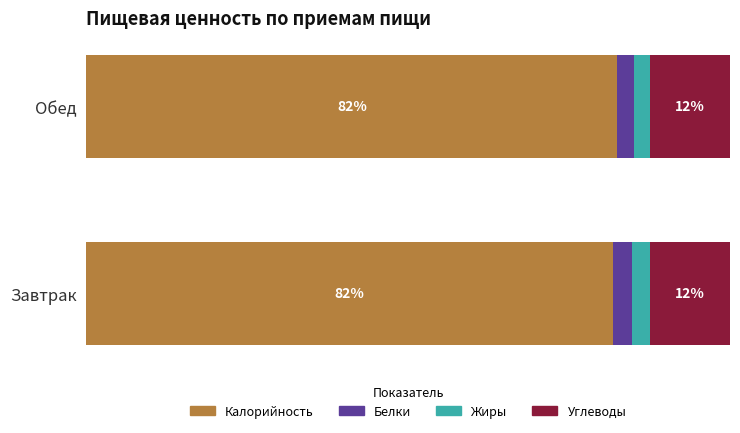

What are all the series names shown in the legend?

Калорийность, Белки, Жиры, Углеводы